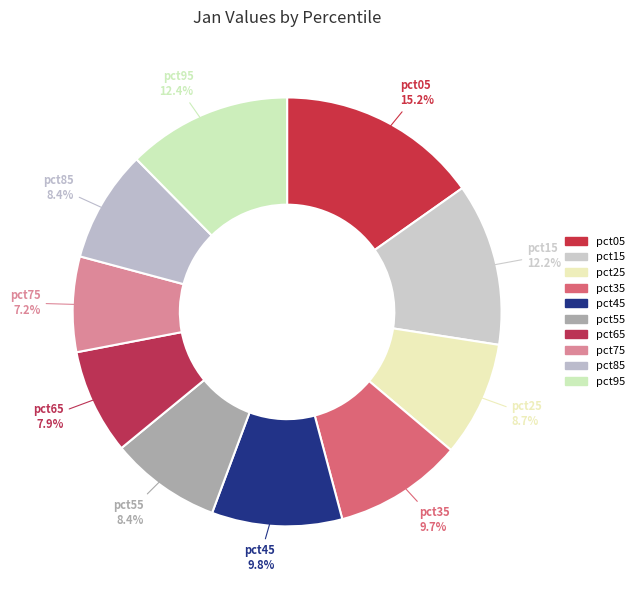

Between pct65 and pct35, which is larger?

pct35